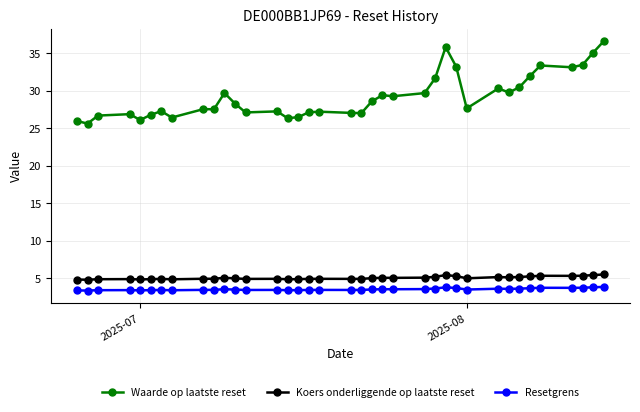

At how many categories does at least one series exceed 16?

37